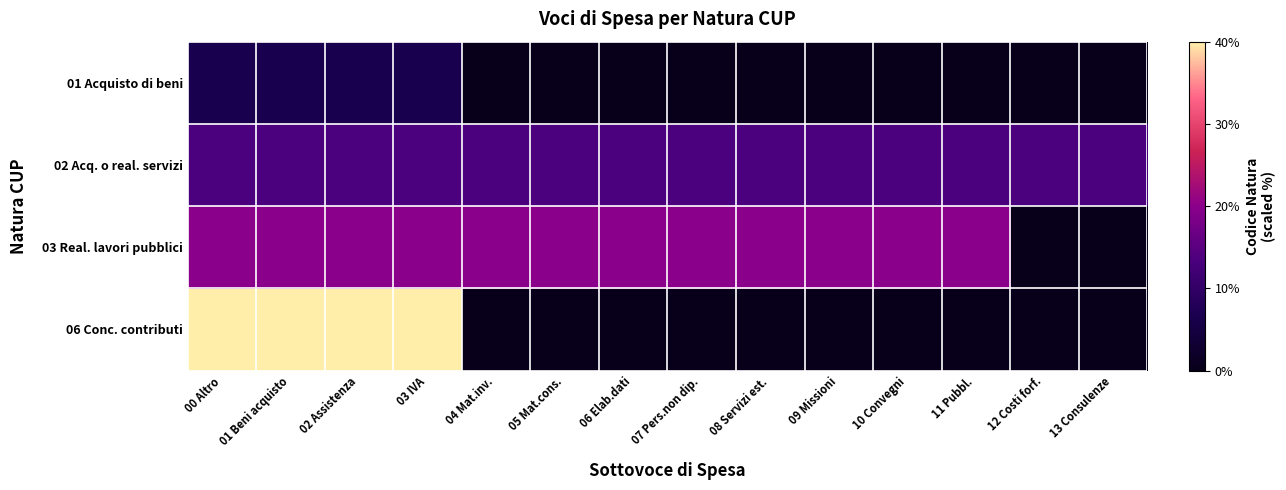

Which series has the largest total across all categories?

03 Real. lavori pubblici